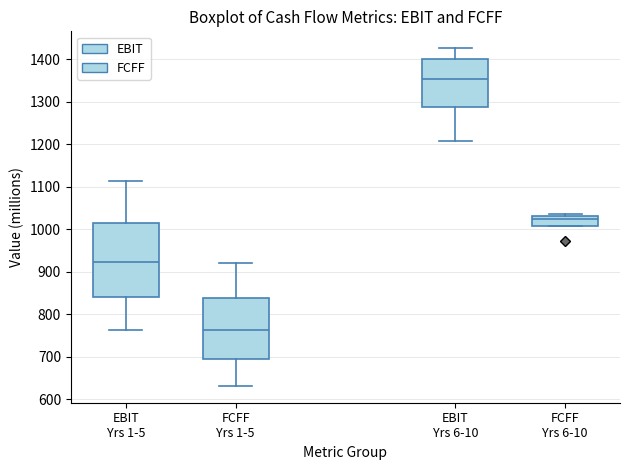

Where does the lower whisker of the box for EBIT Yrs 6-10 end on the y-axis? The values are not printed on the chart, so give them approximately, as read against the axis.

1210